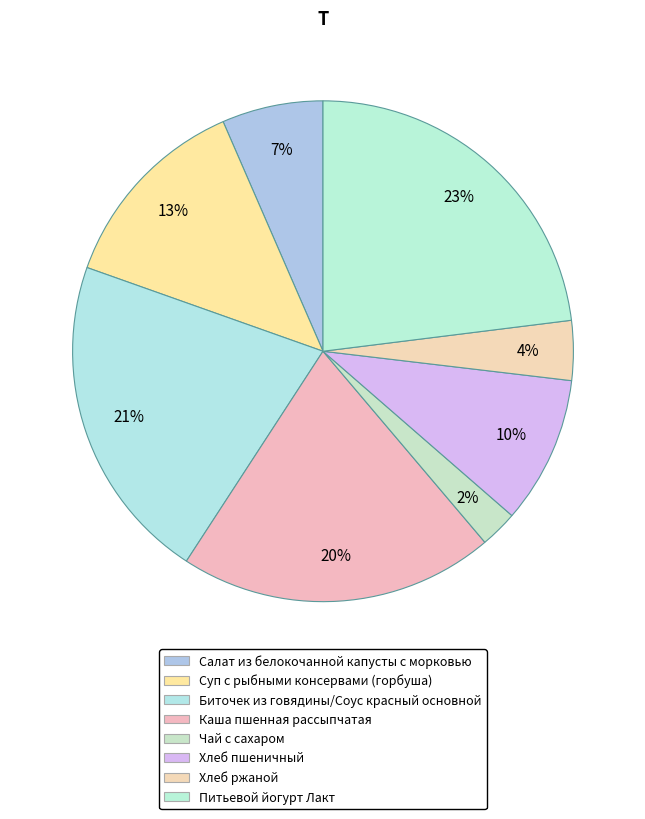

Combined, what portion of the pie is Хлеб ржаной and Биточек из говядины/Соус красный основной?

25.1%